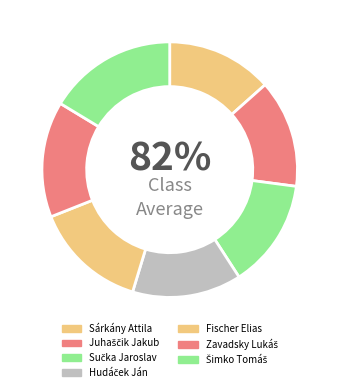

What is the change in value from Juhaščik Jakub to Šimko Tomáš?

+2.3